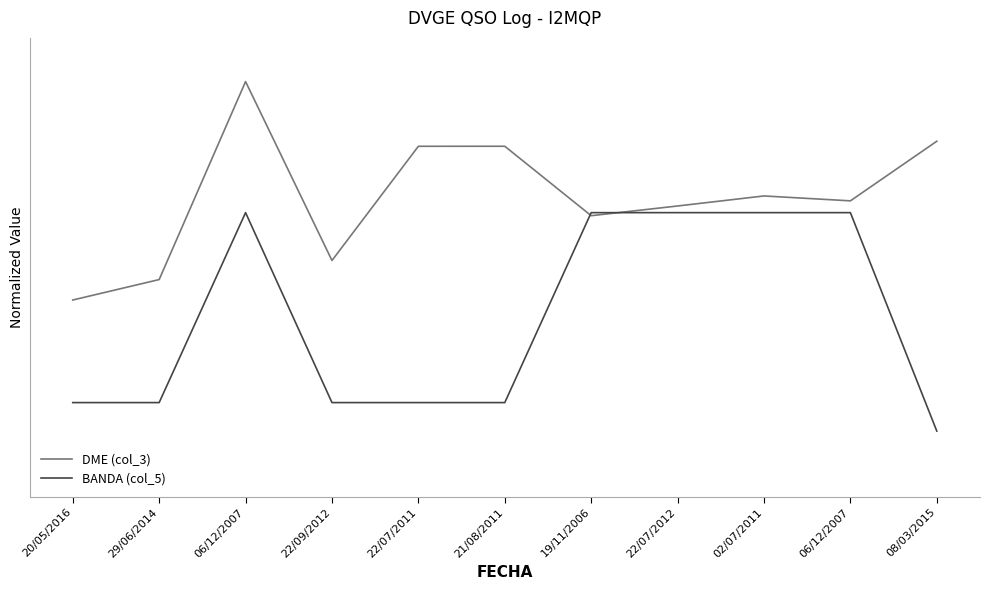

Which series has the widest spread of values?

DME (col_3)